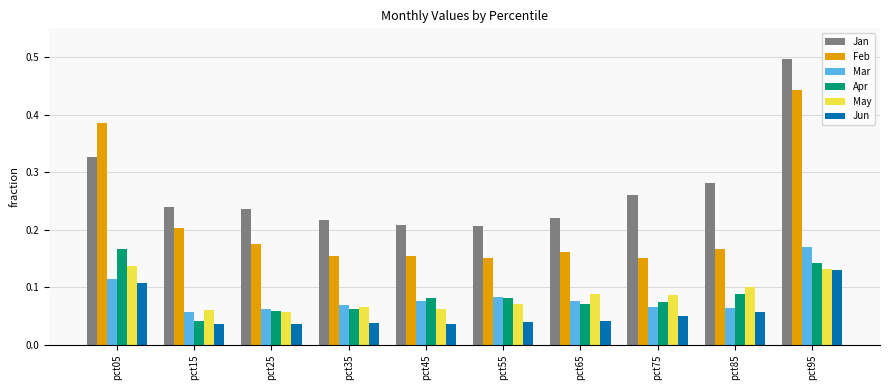

Is the value of Jun at pct95 greater than the value of Feb at pct05?

No